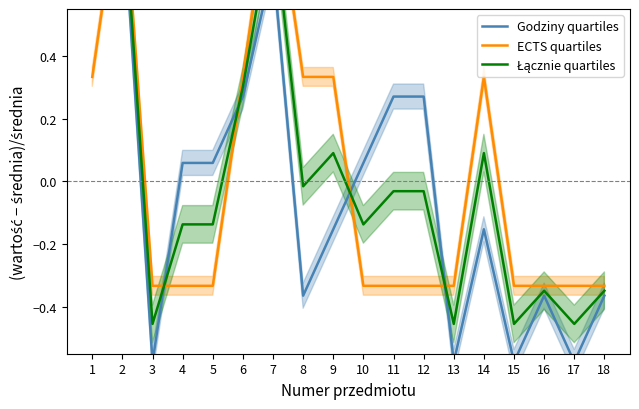

Reading left to right, what are all the values shown in this chart?

Godziny quartiles: 1=1.1	2=0.9	3=-0.6	4=0.1	5=0.1	6=0.3	7=0.7	8=-0.4	9=-0.2	10=0.1	11=0.3	12=0.3	13=-0.6	14=-0.2	15=-0.6	16=-0.4	17=-0.6	18=-0.4
ECTS quartiles: 1=0.3	2=1.0	3=-0.3	4=-0.3	5=-0.3	6=0.3	7=1.0	8=0.3	9=0.3	10=-0.3	11=-0.3	12=-0.3	13=-0.3	14=0.3	15=-0.3	16=-0.3	17=-0.3	18=-0.3
Łącznie quartiles: 1=0.7	2=1.0	3=-0.5	4=-0.1	5=-0.1	6=0.3	7=0.8	8=-0.0	9=0.1	10=-0.1	11=-0.0	12=-0.0	13=-0.5	14=0.1	15=-0.5	16=-0.3	17=-0.5	18=-0.3